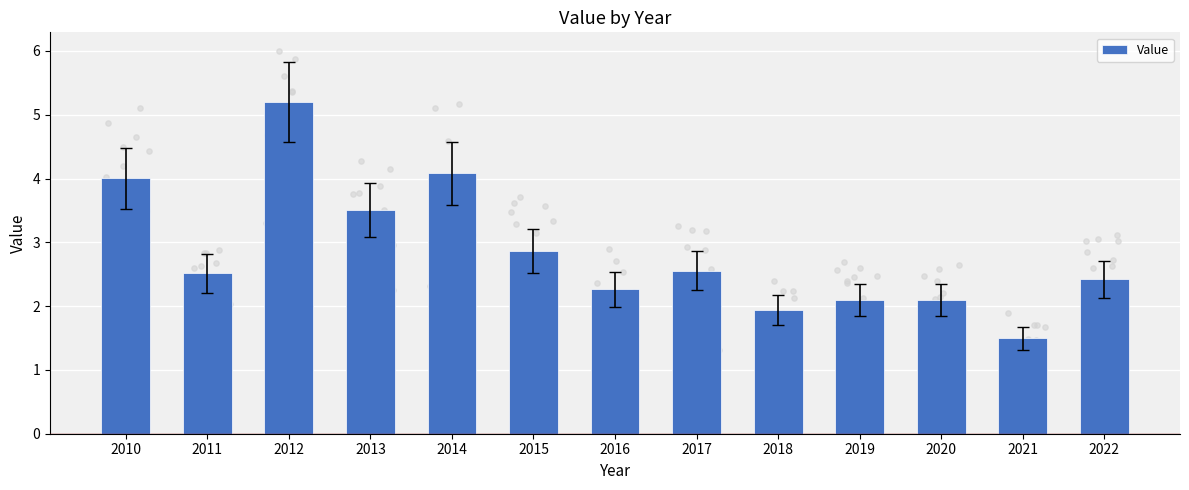

What is the change in value from 2012 to 2017?

-2.6